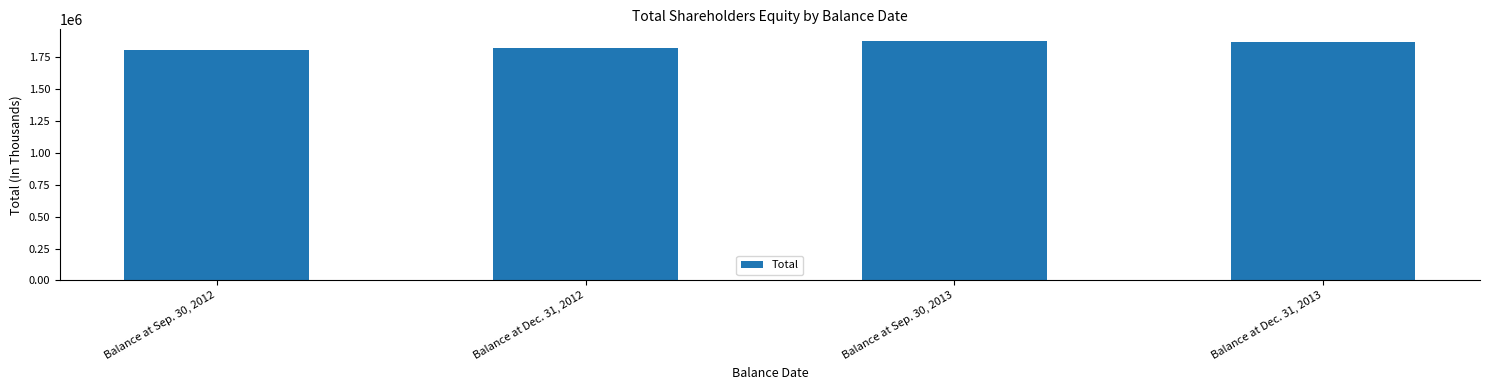

The chart shows a value of 1178304 at Balance at Sep. 30, 2012. True or false?

False